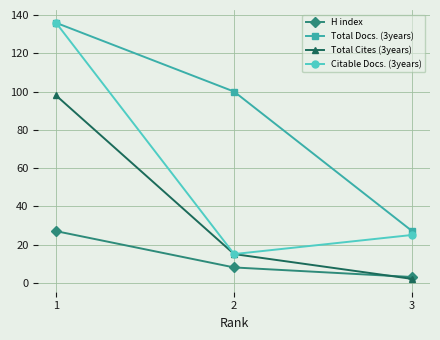

At how many categories does at least one series exceed 126?

1